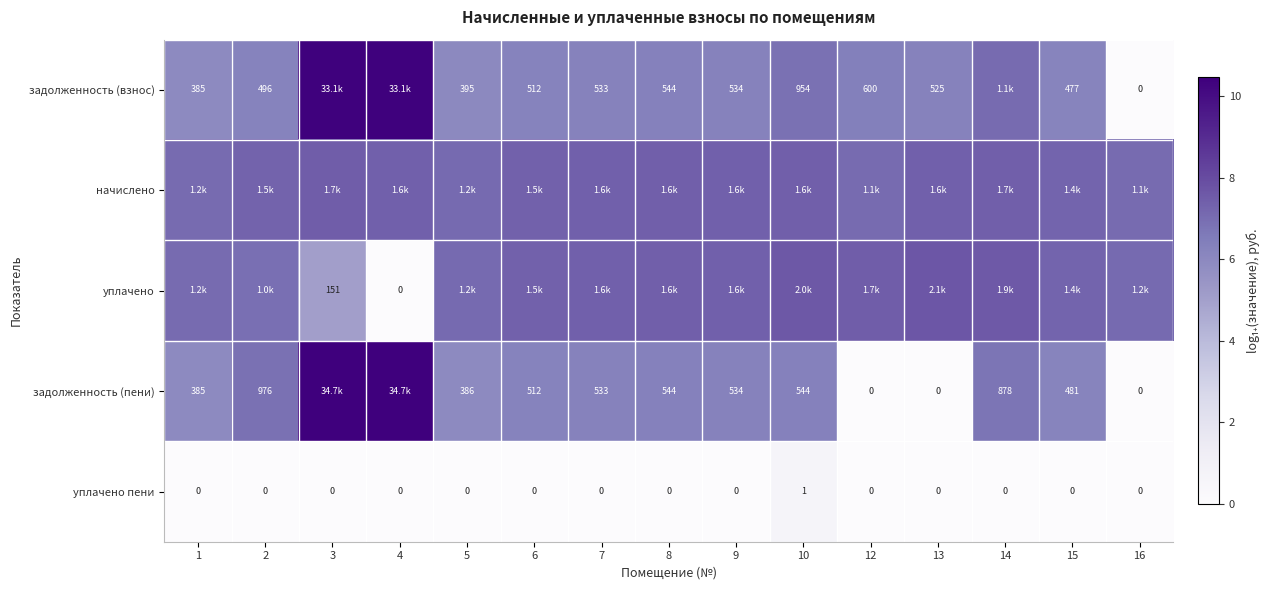

Is the value of задолженность (пени) at 2 greater than the value of уплачено пени at 9?

Yes